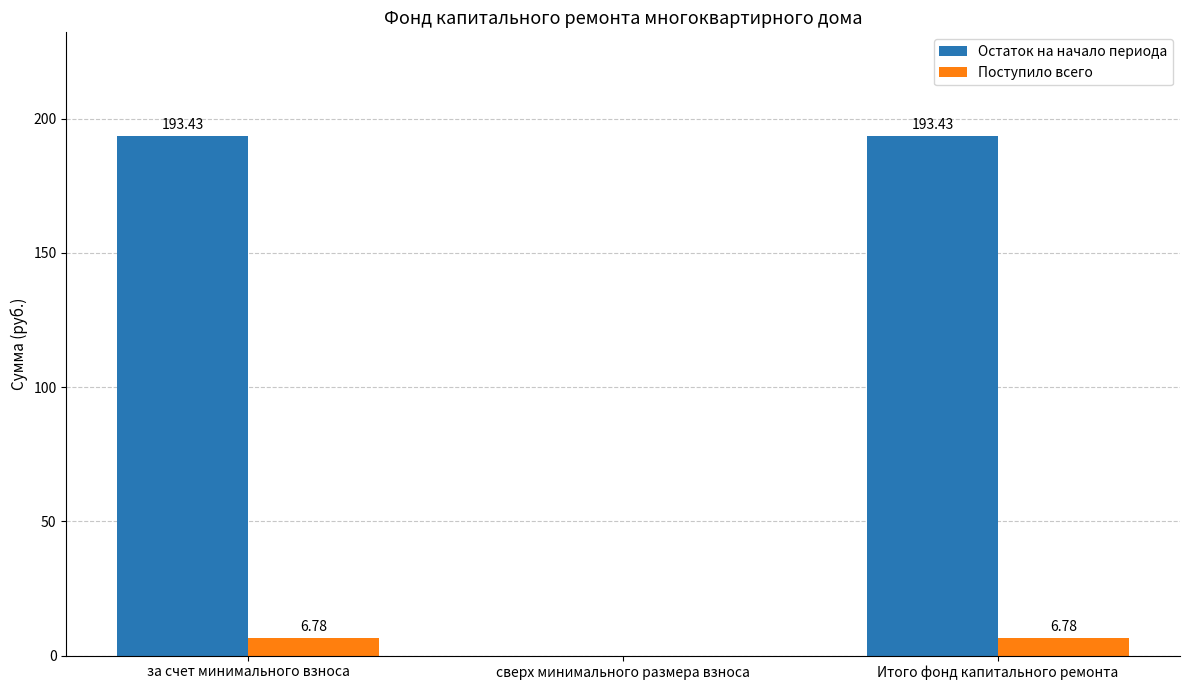

What is the maximum value shown in the chart?

193.4